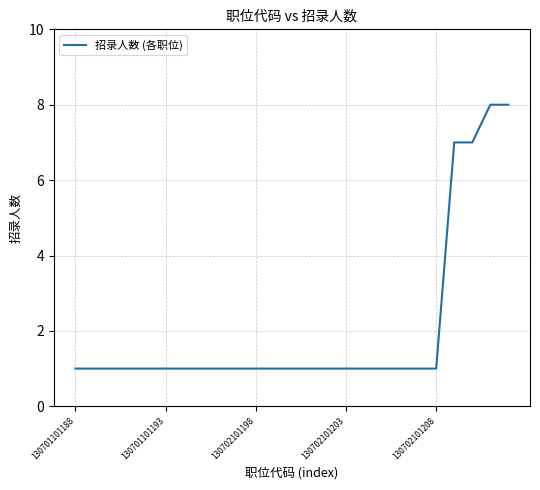

What is the maximum value shown in the chart?

8